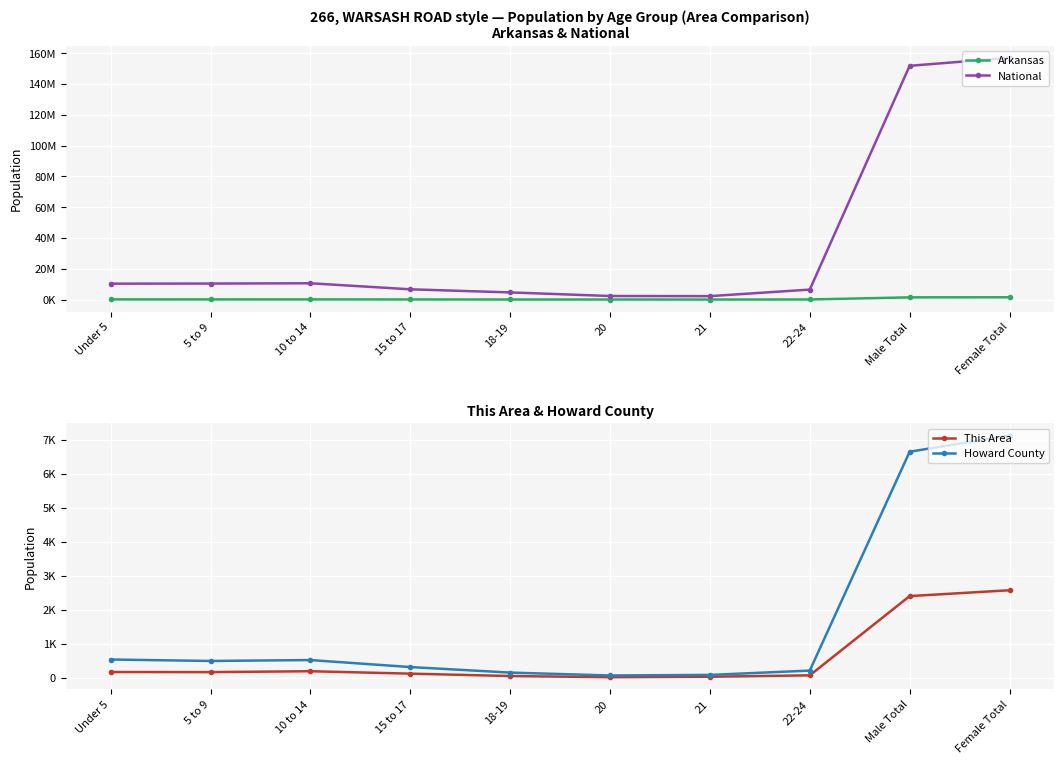

At which category does Arkansas reach its first local valley?

5 to 9